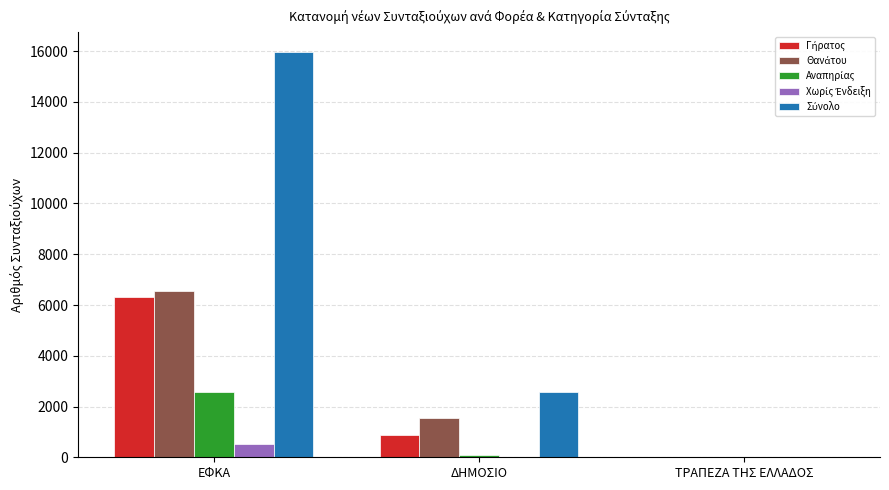

What is the total value across all series at ΕΦΚΑ?

31910